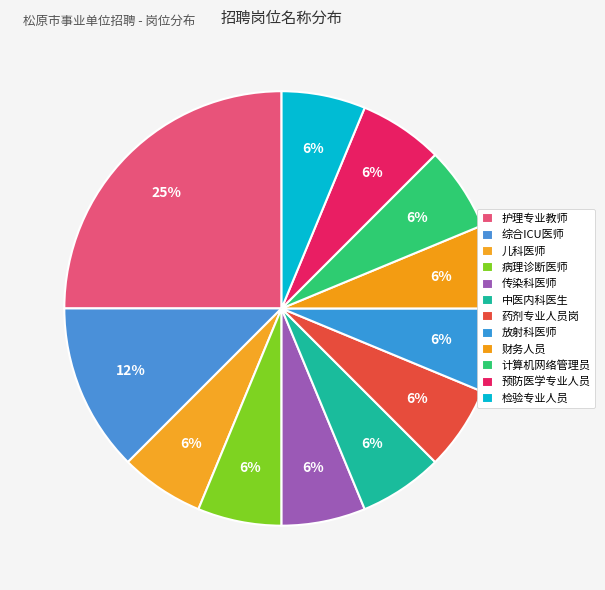

How many slices are in this pie chart?

12